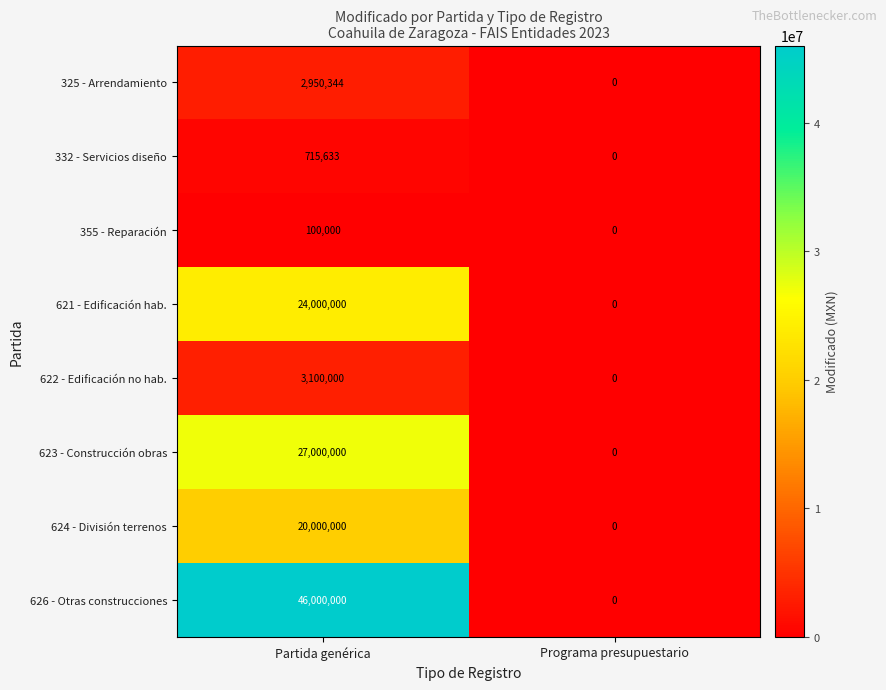

Which series has the widest spread of values?

626 - Otras construcciones